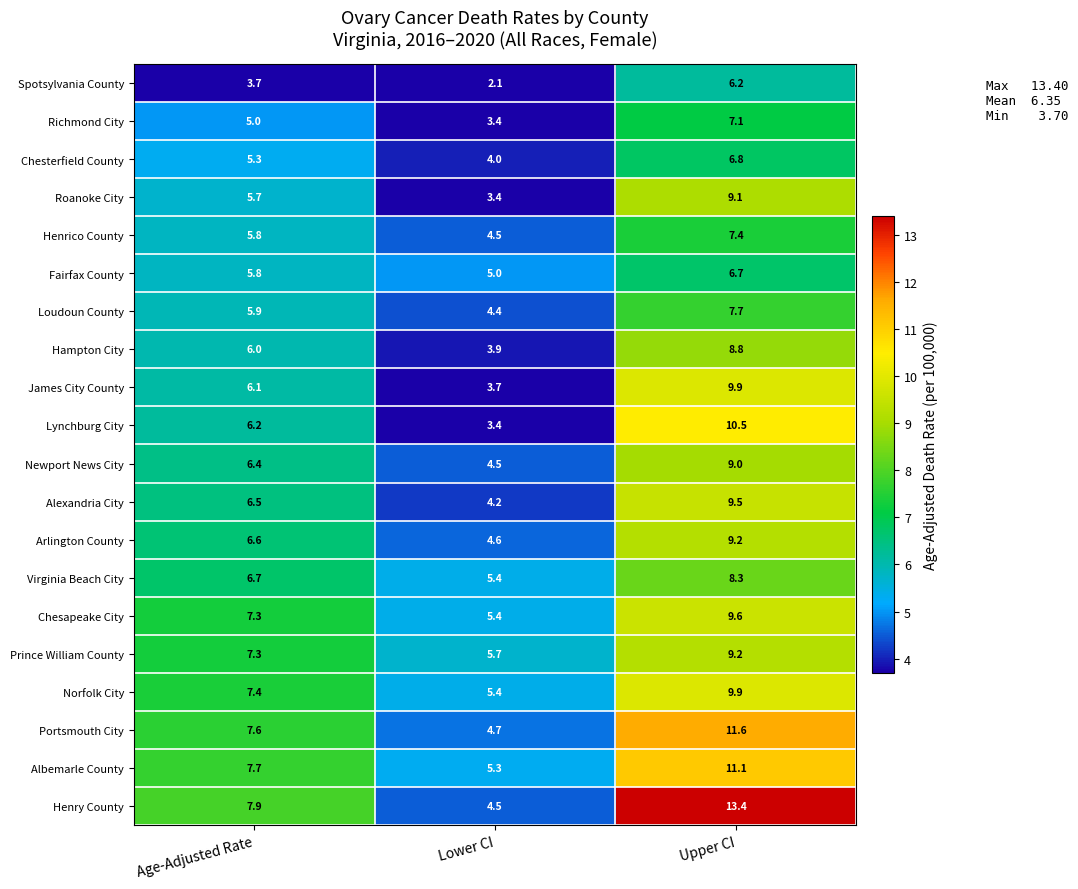

What is the spread (max minus min) of values at Age-Adjusted Rate?

4.2